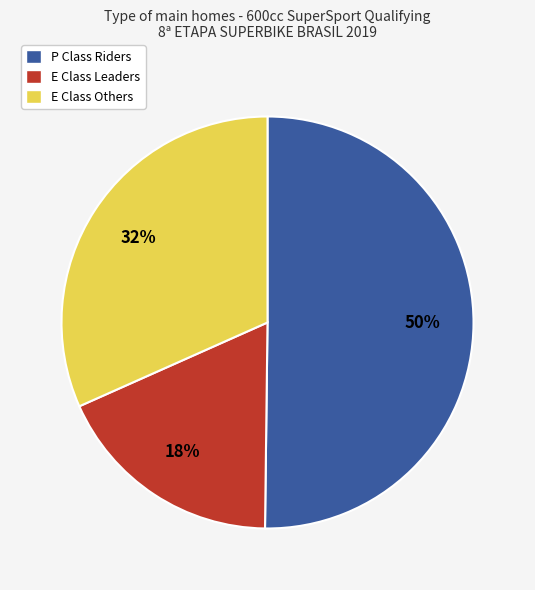

Which category has the biggest portion of the pie?

P Class Riders